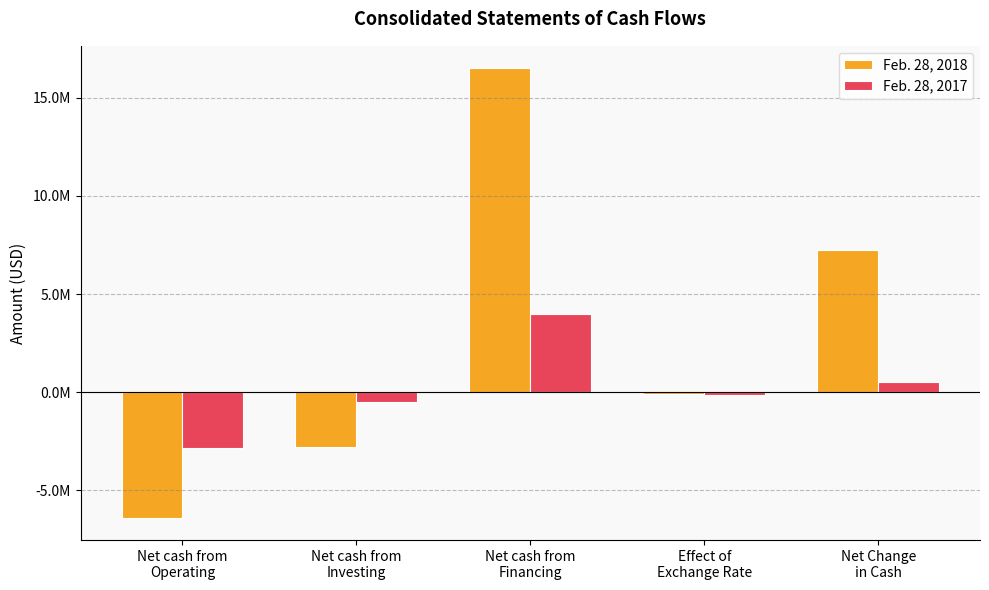

At which category is the sum across all series the highest?

Net cash from
Financing